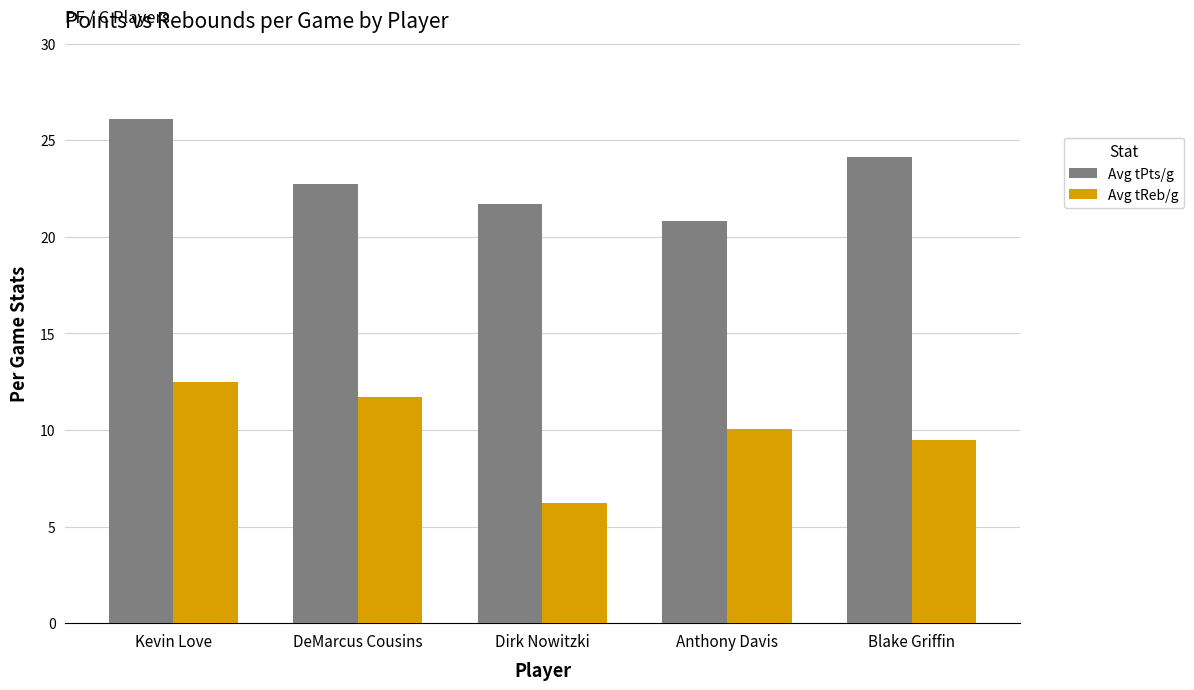

What is the difference between the maximum and minimum values in the Avg tReb/g series?

6.3